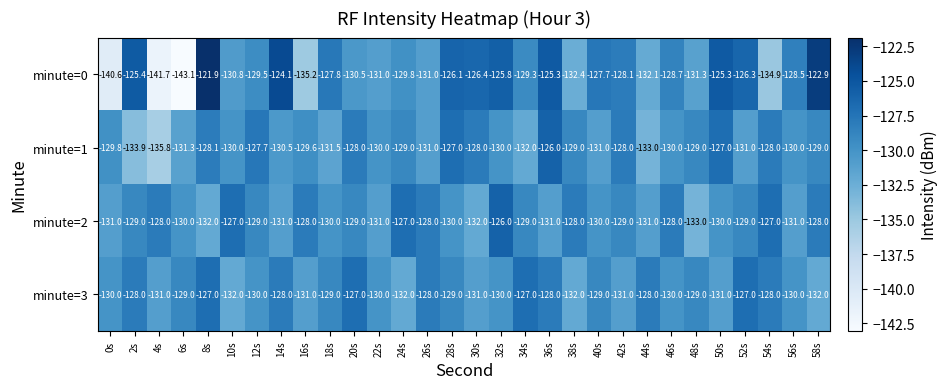

Which series changed the most between 28s and 54s?

minute=0